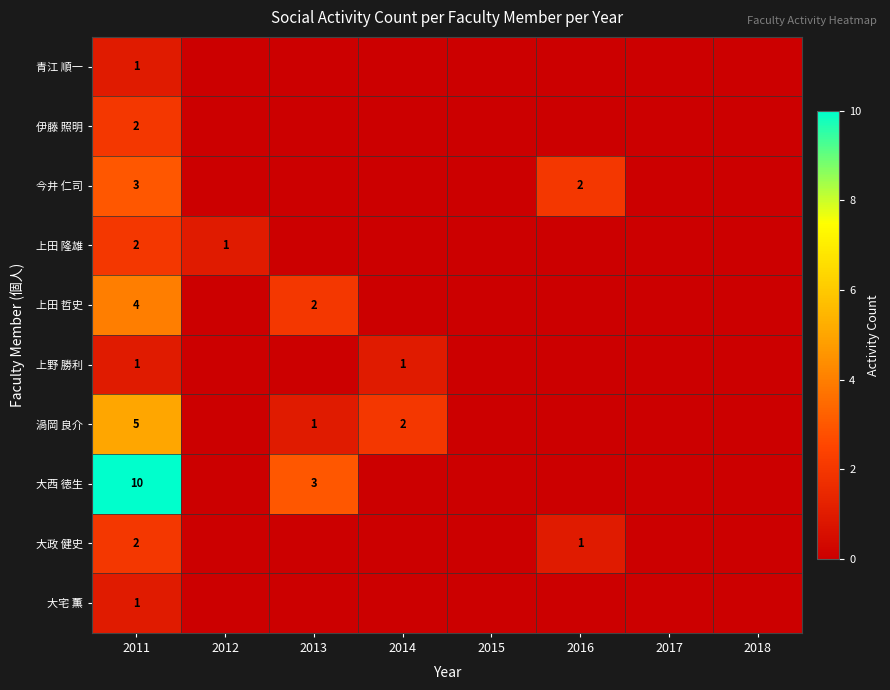

Is it true that 上田 隆雄 equals 1 at 2012?

True